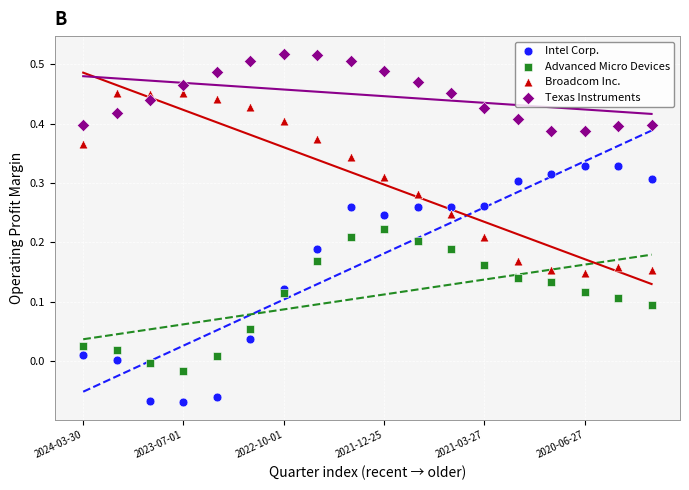

What are all the series names shown in the legend?

Intel Corp., Advanced Micro Devices, Broadcom Inc., Texas Instruments